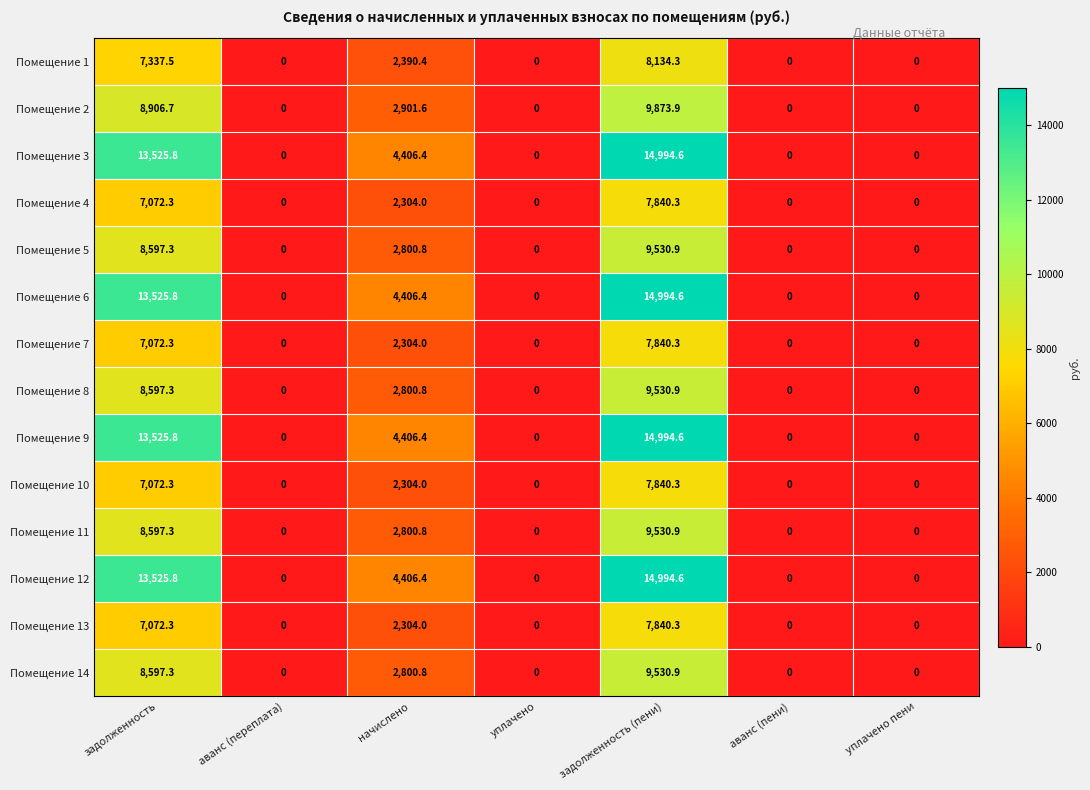

What is the maximum value shown in the chart?

14994.6